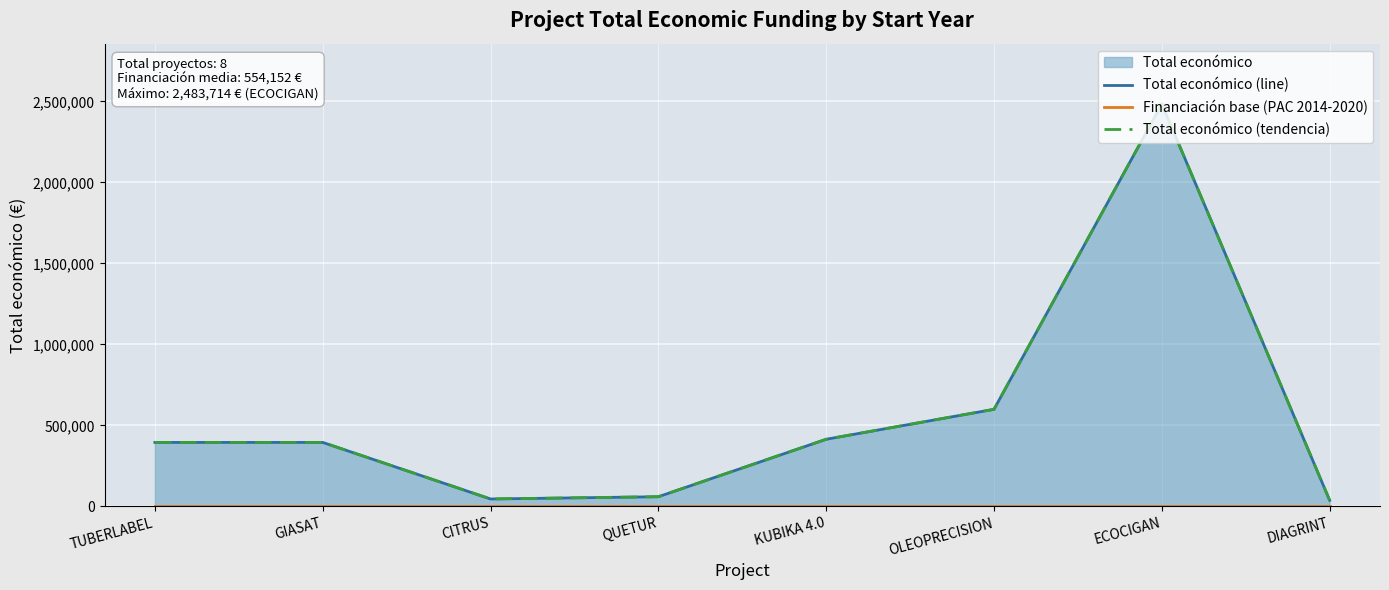

Rank the series by their maximum value, from lowest to highest.

Financiación base (PAC 2014-2020), Total económico (line), Total económico (tendencia)